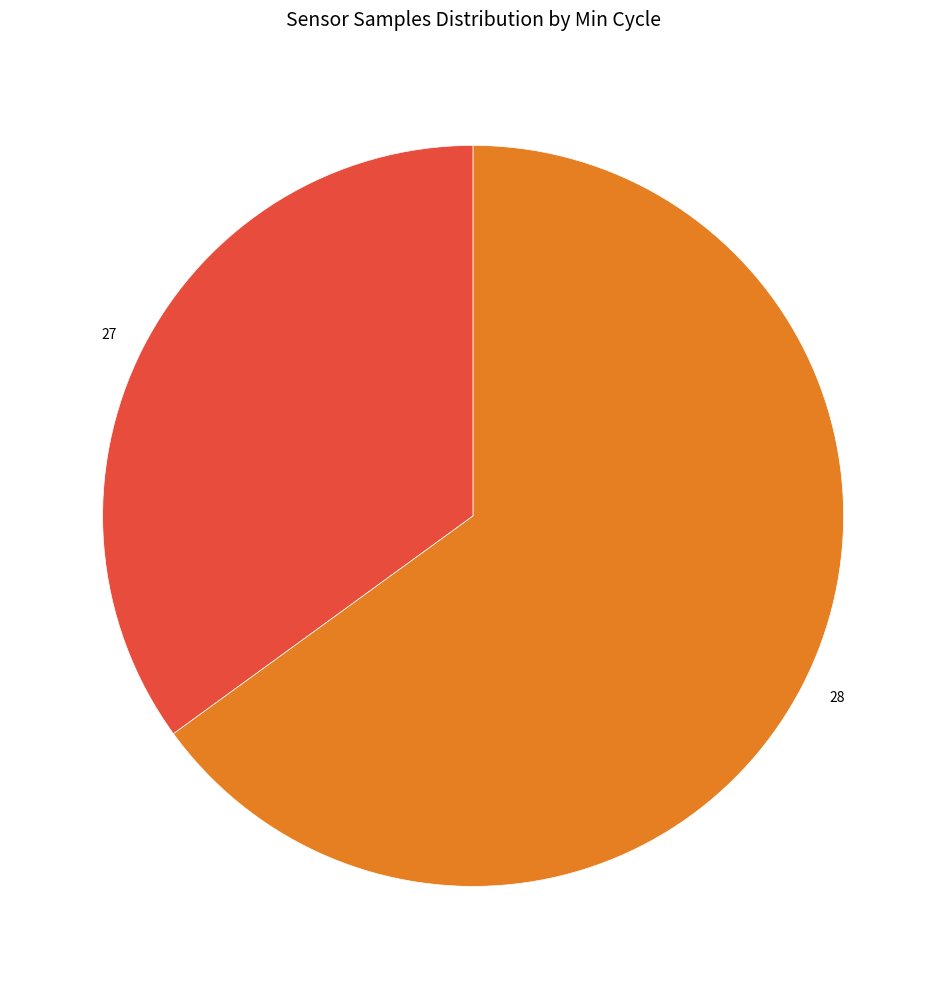

Rank the categories by value from highest to lowest.

28, 27